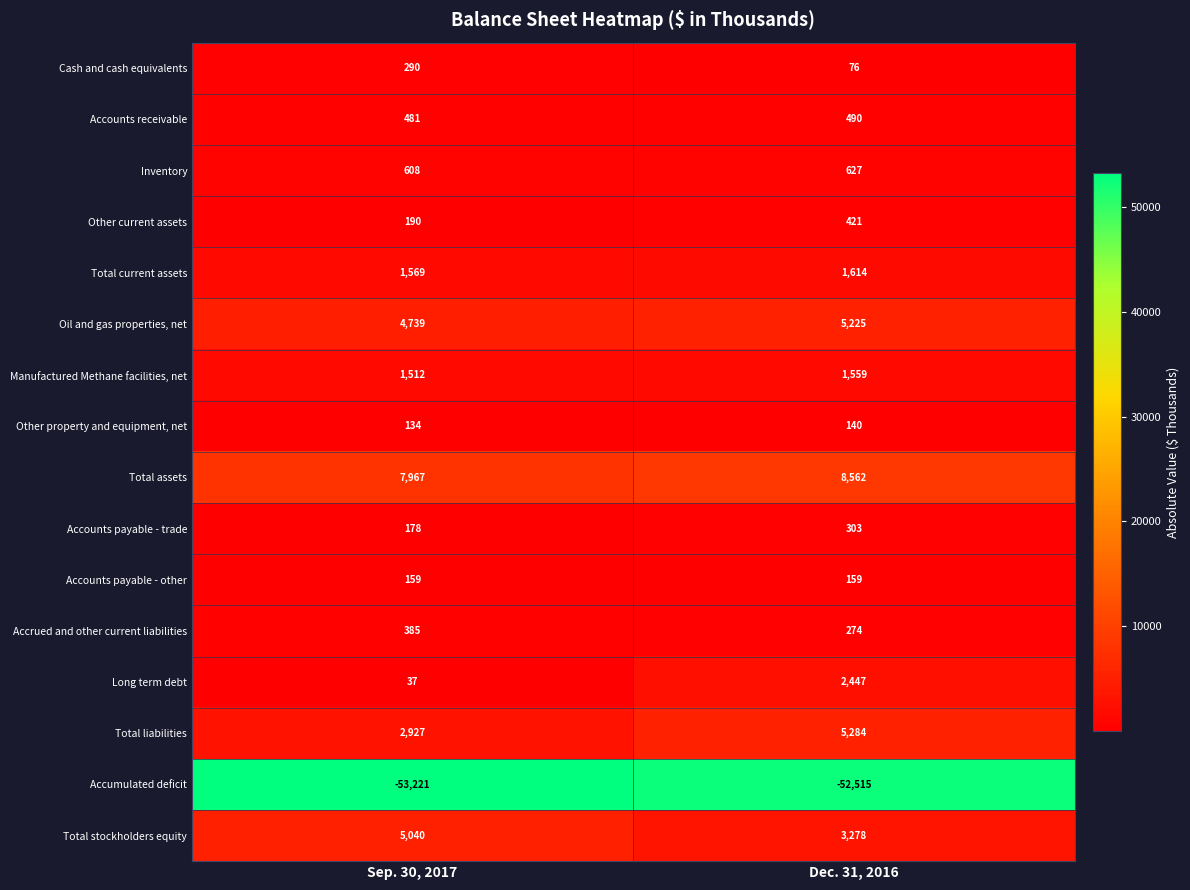

Which label corresponds to the smallest value in the chart?

Sep. 30, 2017